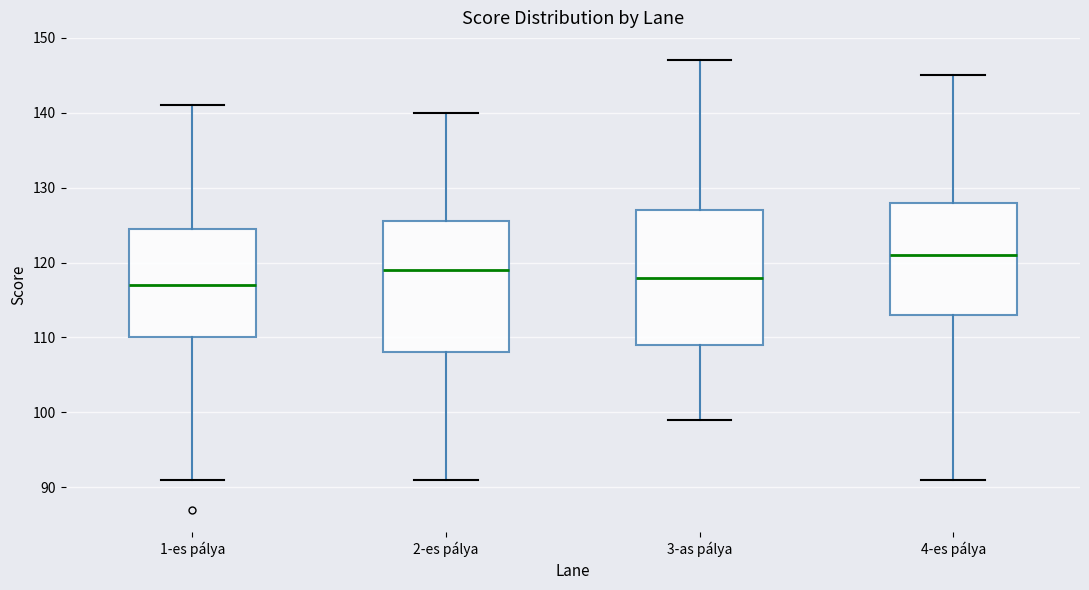

Reading left to right, transcribe this box plot: for each box, give where its median line is, the range the box spans, and where its two whiskers end, as read against the y-axis. The values are not printed on the chart, so give them approximately, as read against the axis.

1-es pálya: median 117, box 110 to 125, whiskers 91 to 141
2-es pálya: median 119, box 108 to 126, whiskers 91 to 140
3-as pálya: median 118, box 109 to 127, whiskers 99 to 147
4-es pálya: median 121, box 113 to 128, whiskers 91 to 145